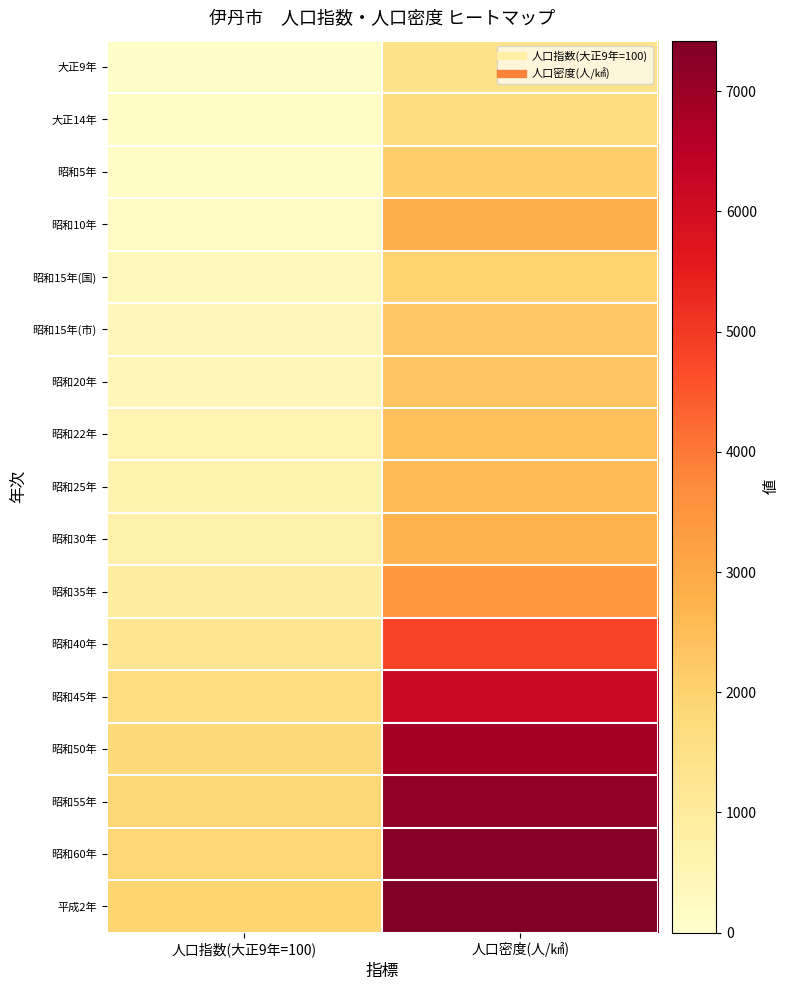

Rank the series at 人口指数(大正9年=100) from lowest to highest value.

大正9年, 大正14年, 昭和5年, 昭和10年, 昭和15年(国), 昭和15年(市), 昭和20年, 昭和22年, 昭和25年, 昭和30年, 昭和35年, 昭和40年, 昭和45年, 昭和50年, 昭和55年, 昭和60年, 平成2年